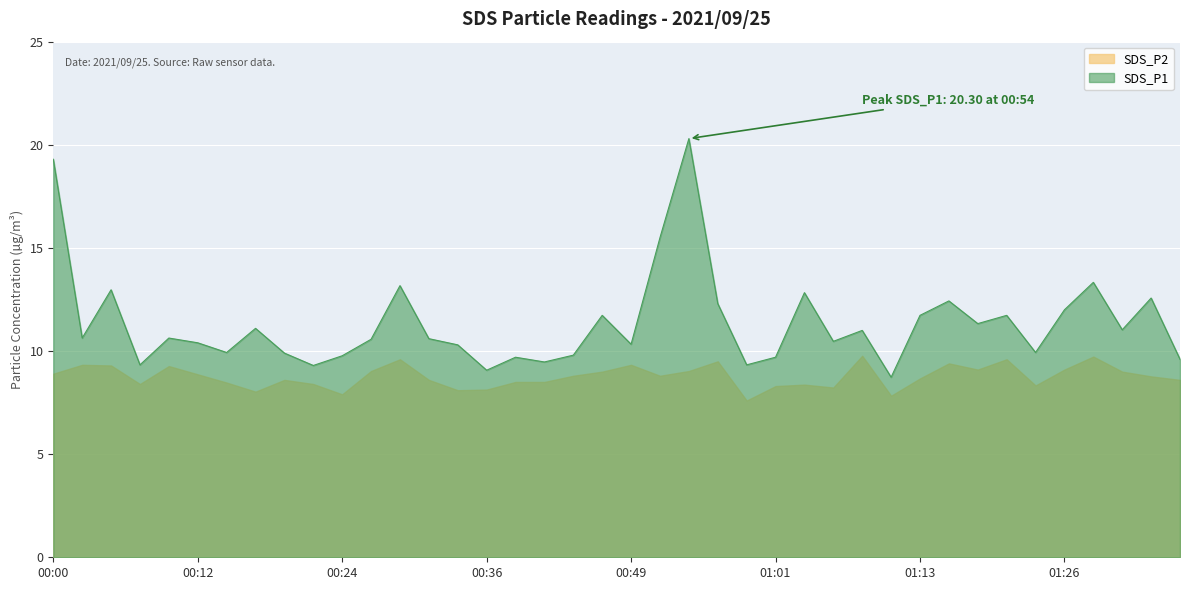

Read the value at 00:46.

11.7